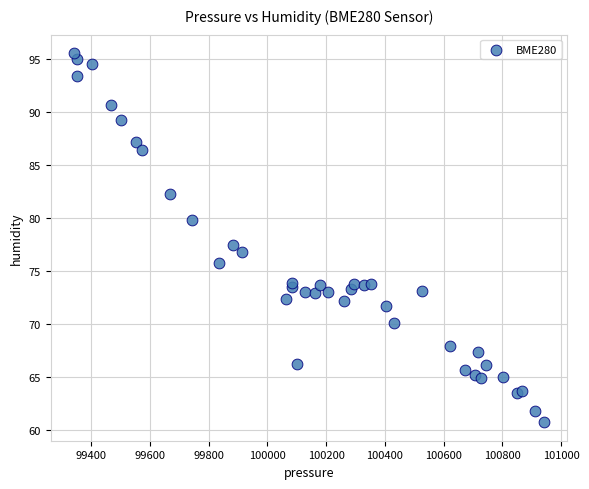

What Y value in the scatter plot is closest to 78?

77.5